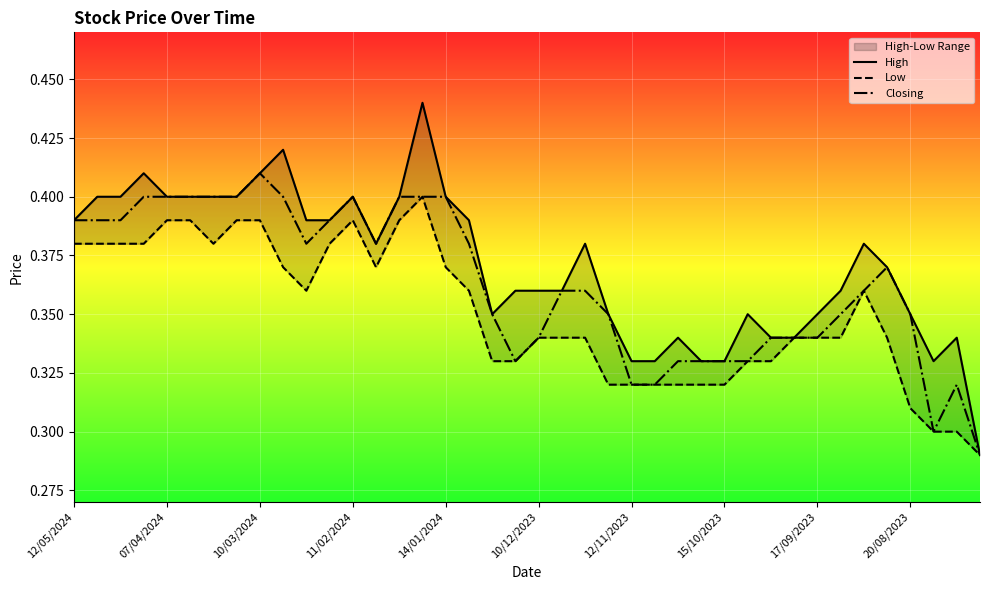

The Closing series shows 0.4 at 11/02/2024. True or false?

True